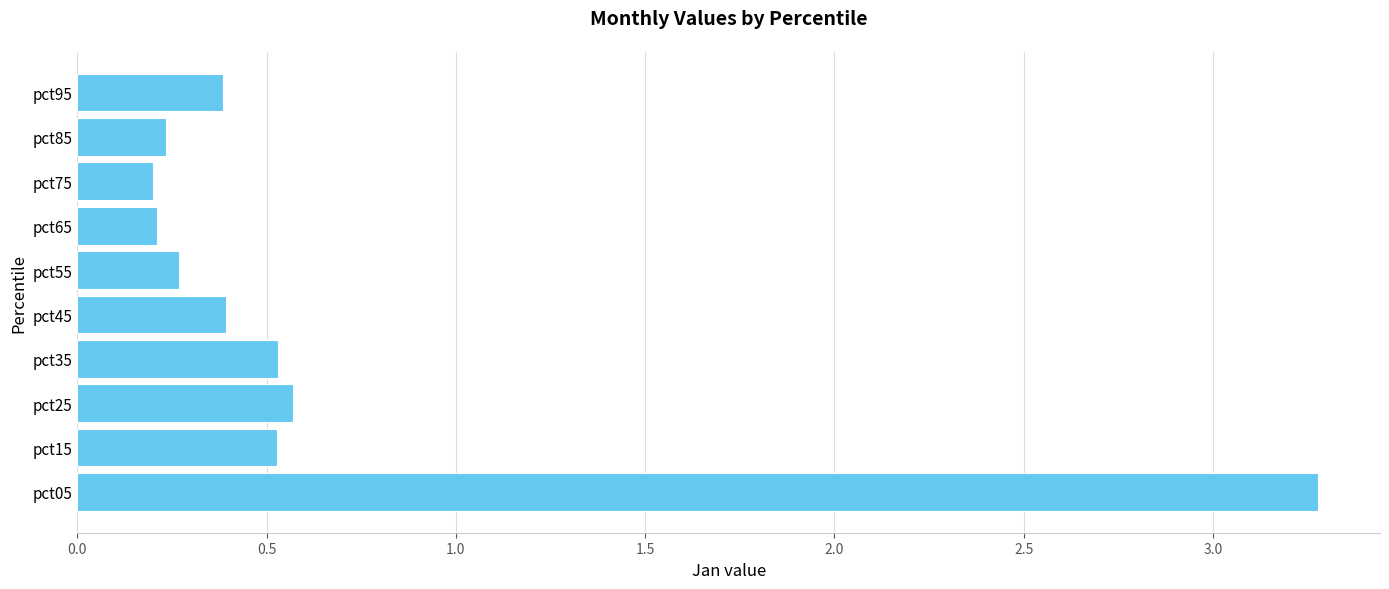

What is the difference between the second highest and minimum values?

0.4